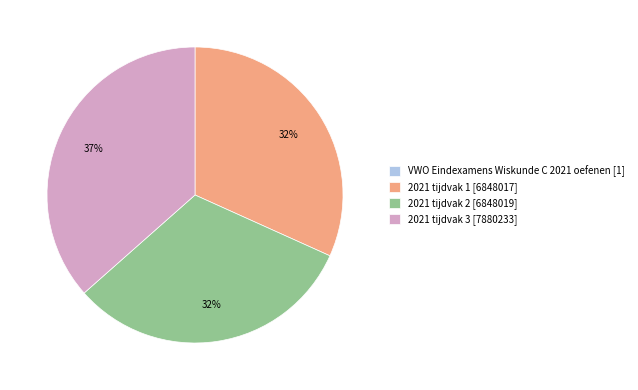

Approximately how many times larger is the value at 2021 tijdvak 3 [7880233] compared to 2021 tijdvak 1 [6848017]?

1.2